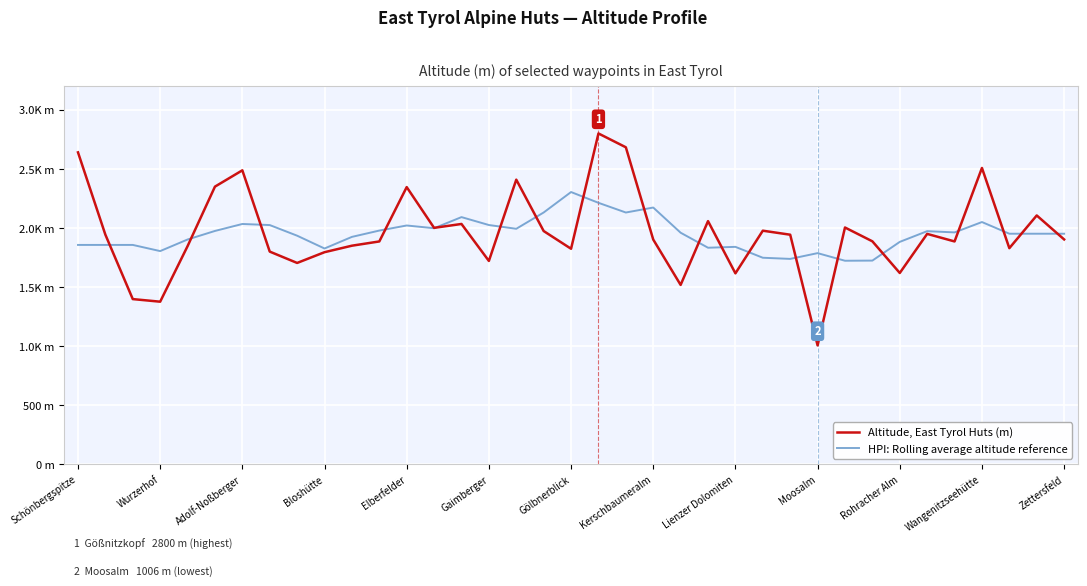

Does the chart display data point markers on the line(s)?

No